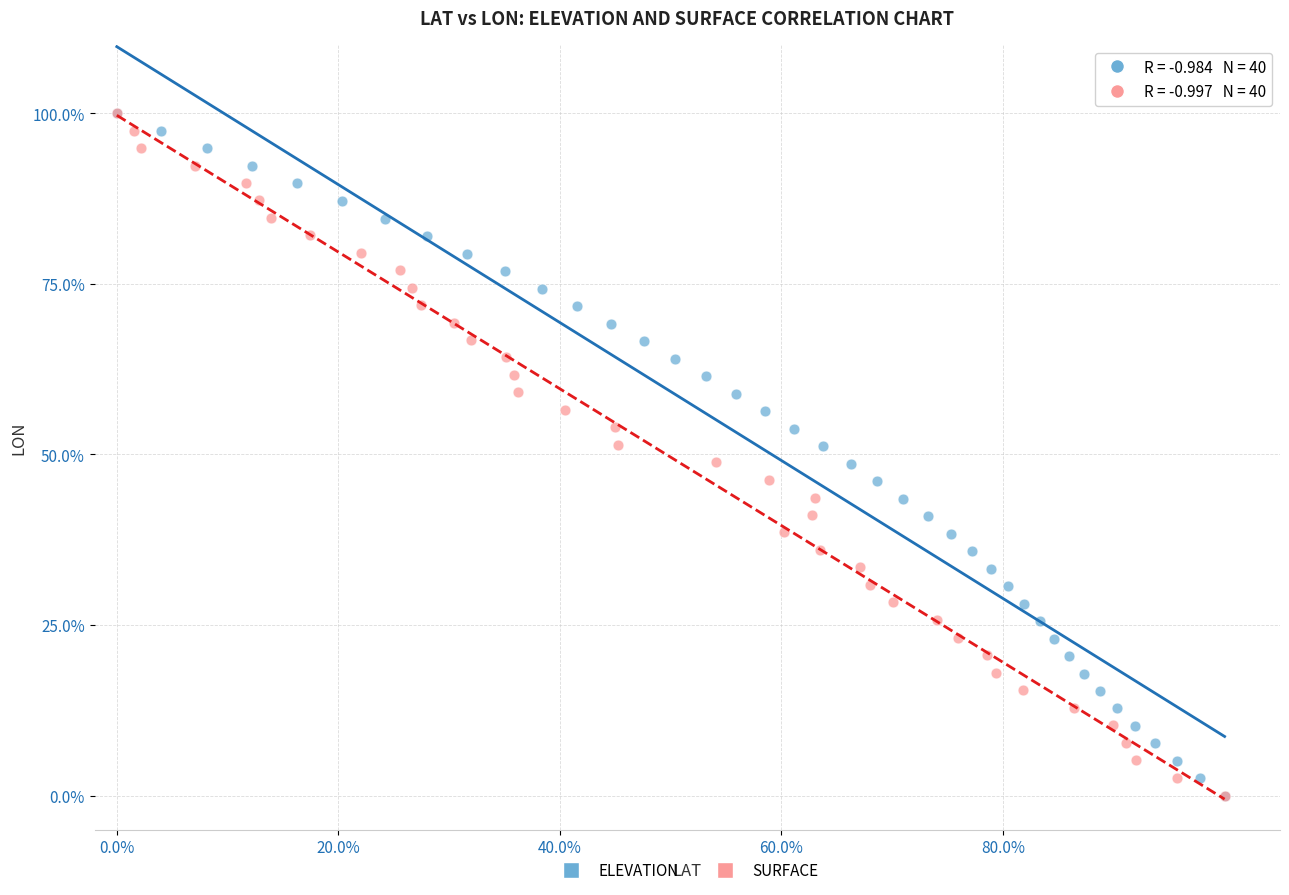

What are all the series names shown in the legend?

ELEVATION, SURFACE